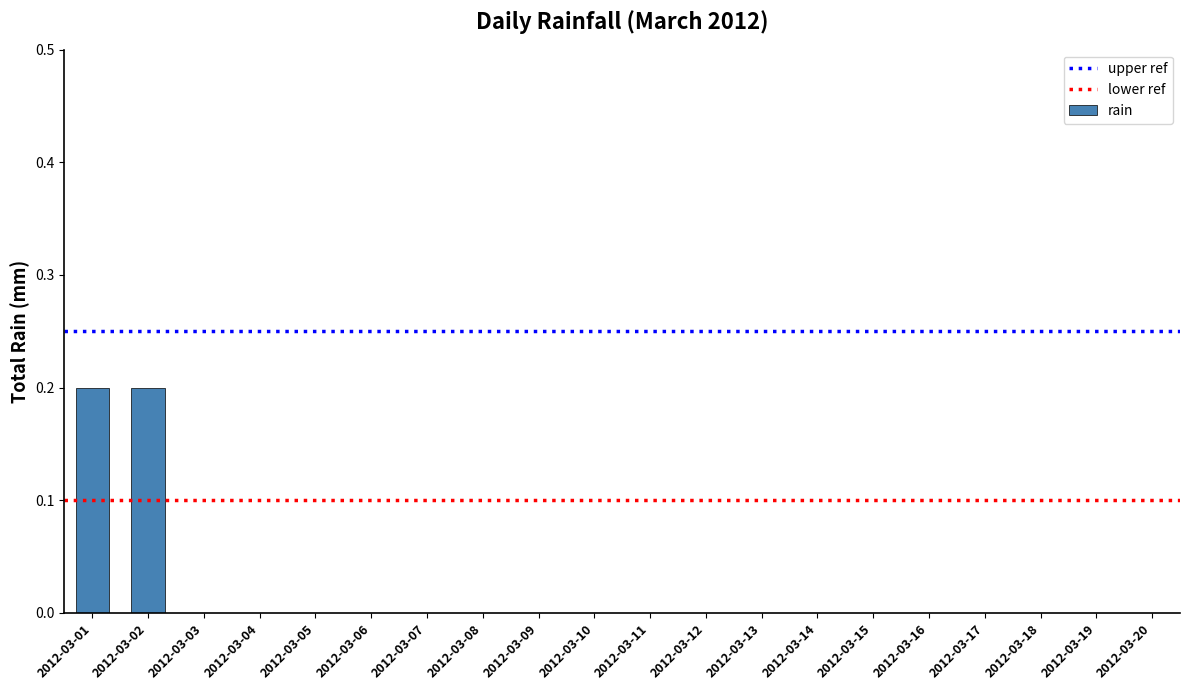

Is it true that the value at 2012-03-11 is 0.0?

True